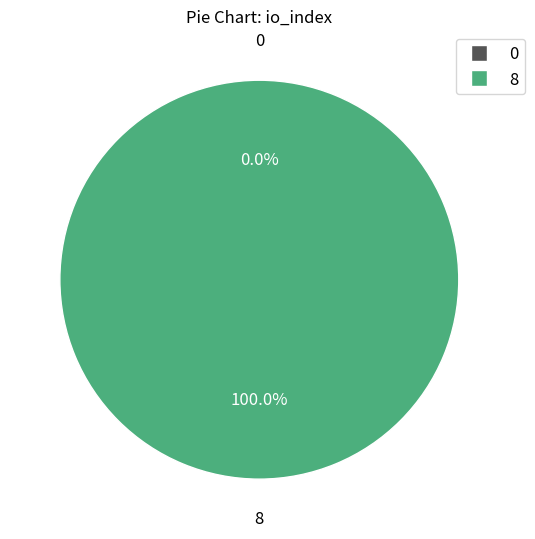

Is it true that 8 is 100% of the pie?

True